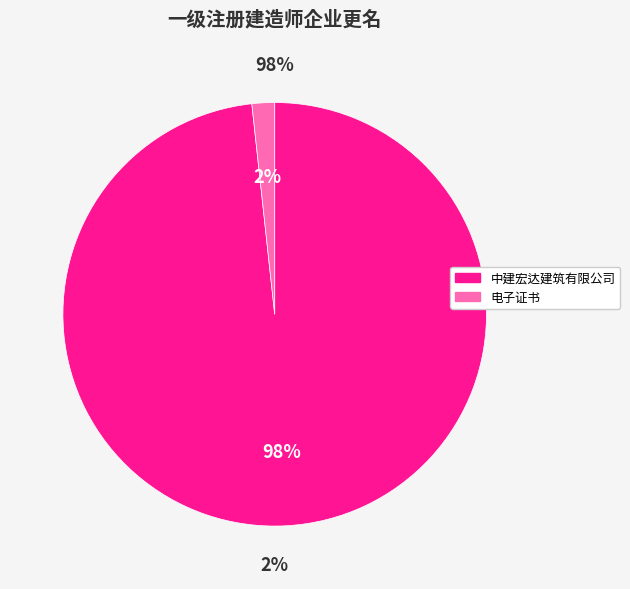

To the nearest percent, what is the combined percentage of 中建宏达建筑有限公司(电子证书) and 中建宏达建筑有限公司?

100%